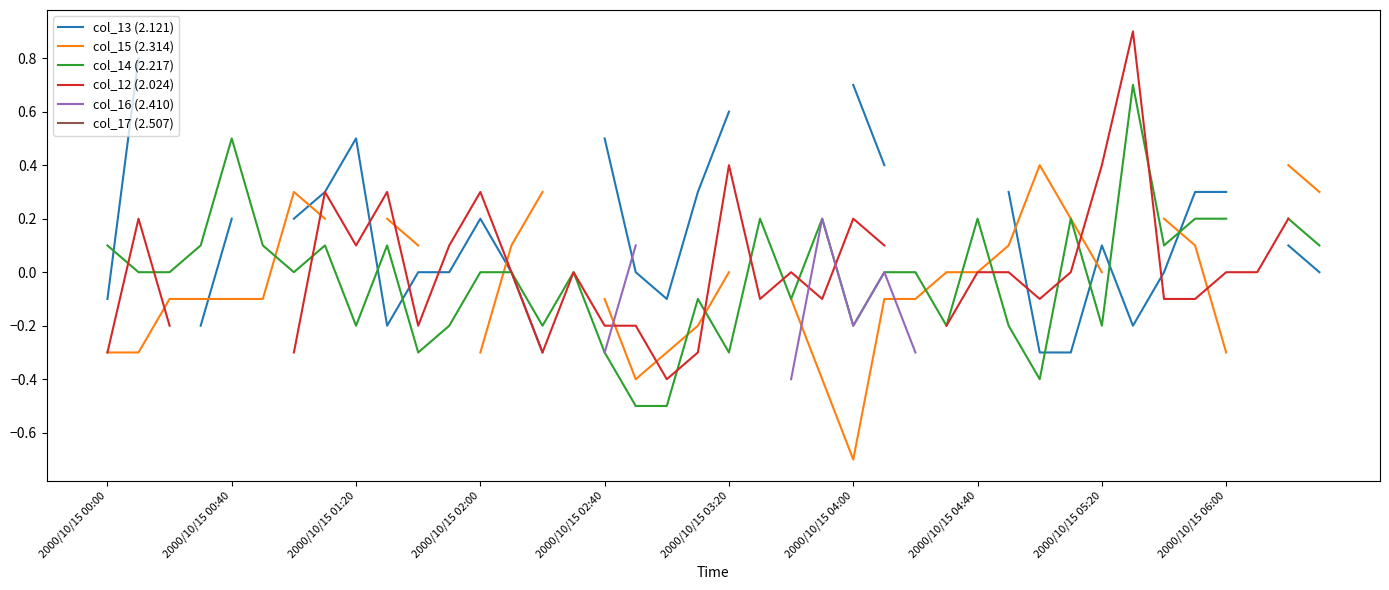

Which has a higher value, 2000/10/15 00:00 or 2000/10/15 02:00?

2000/10/15 02:00